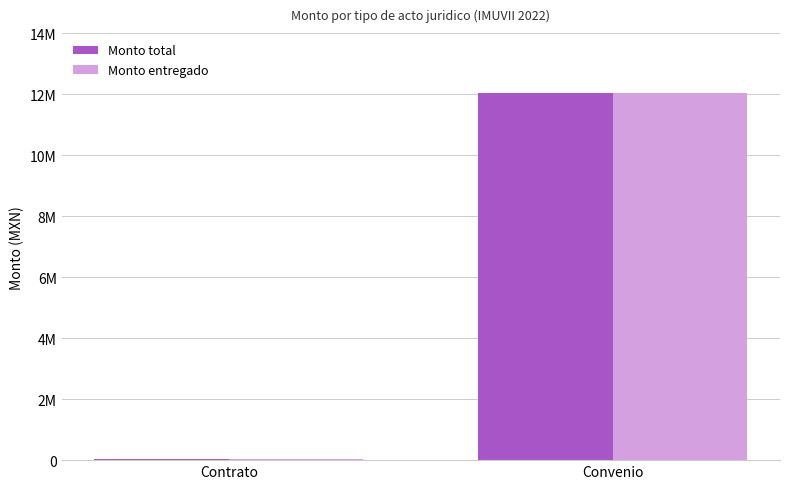

The value of Monto total at Contrato is 26633.6. True or false?

True